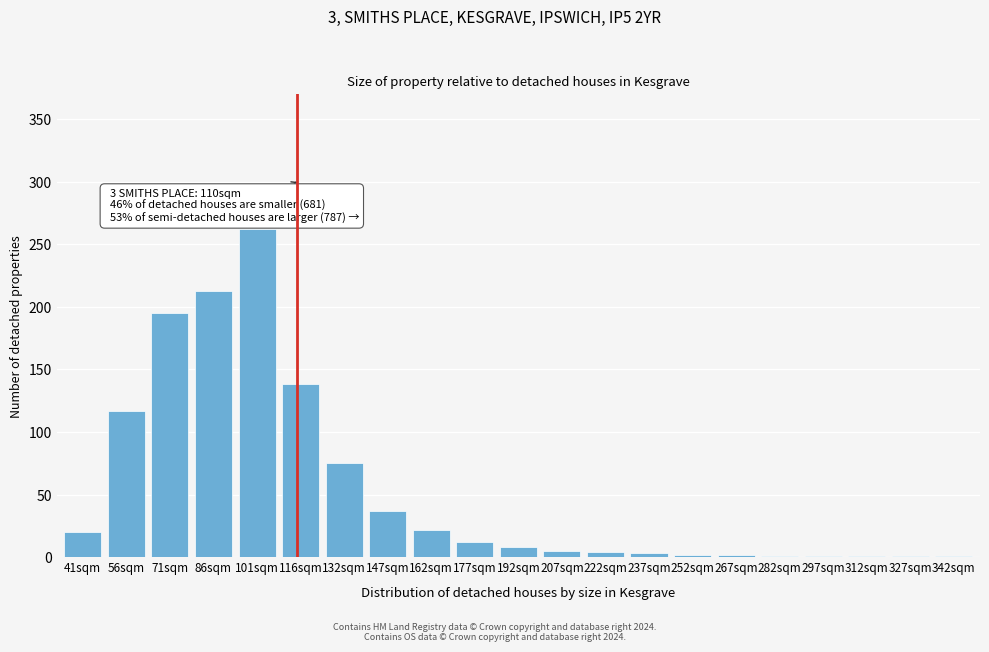

Which has a higher value, 162sqm or 56sqm?

56sqm